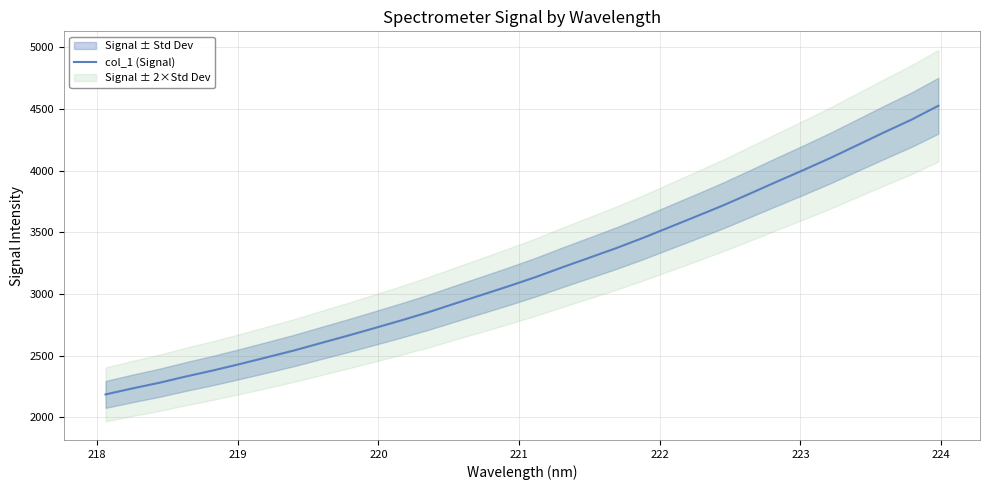

What is the highest value of the col_1 (Signal) series?

4526.6